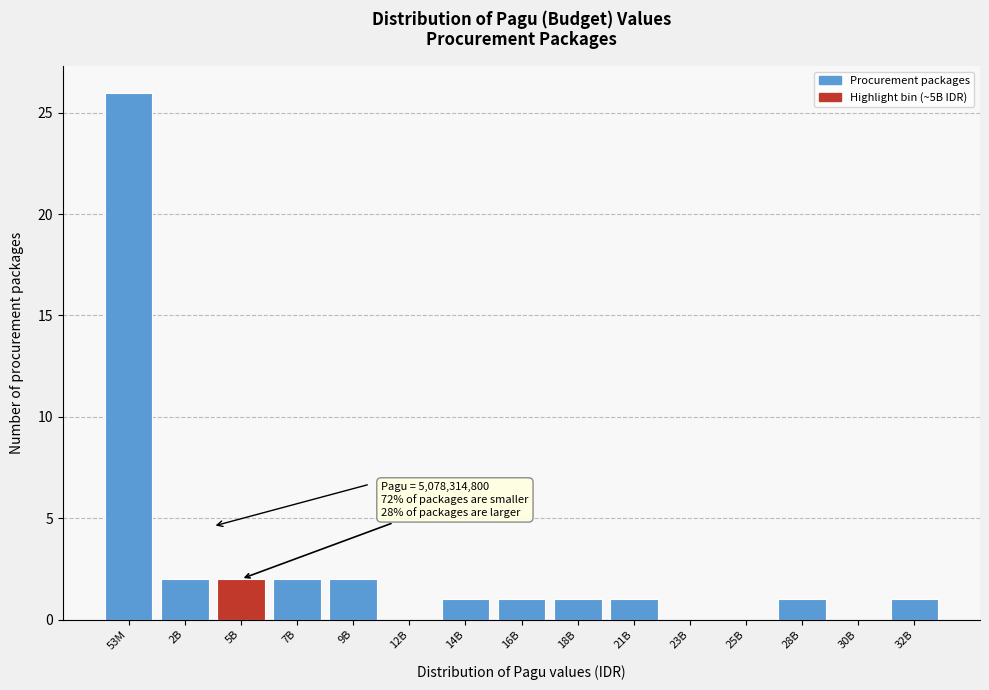

Reading right to left, transcribe all the data shown in this chart.

32B=1	30B=0	28B=1	25B=0	23B=0	21B=1	18B=1	16B=1	14B=1	12B=0	9B=2	7B=2	5B=2	2B=2	53M=26